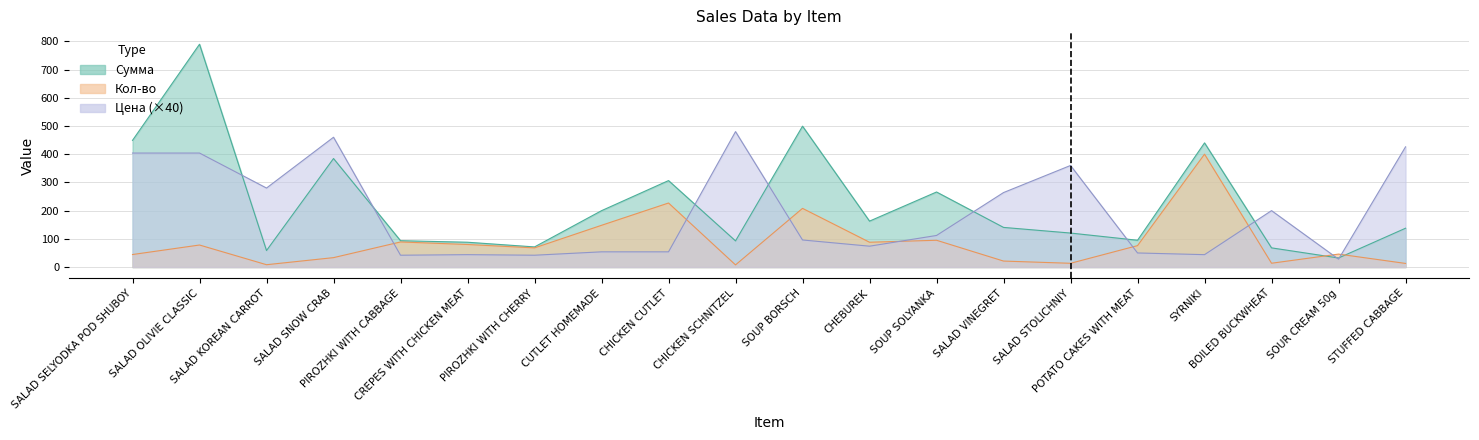

Which series changed the most between SOUP SOLYANKA and SALAD VINEGRET?

Цена